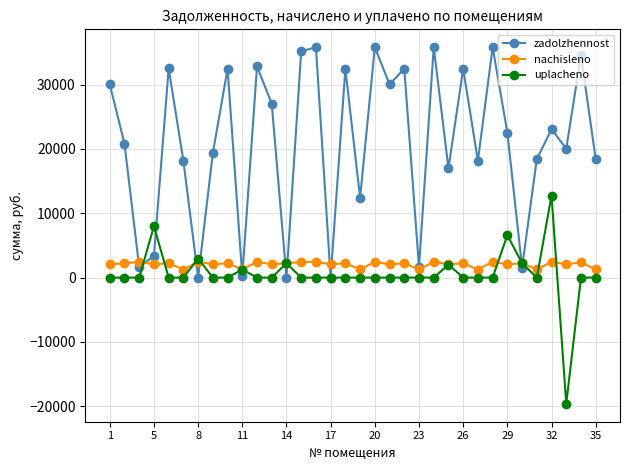

Which series has the largest total across all categories?

zadolzhennost